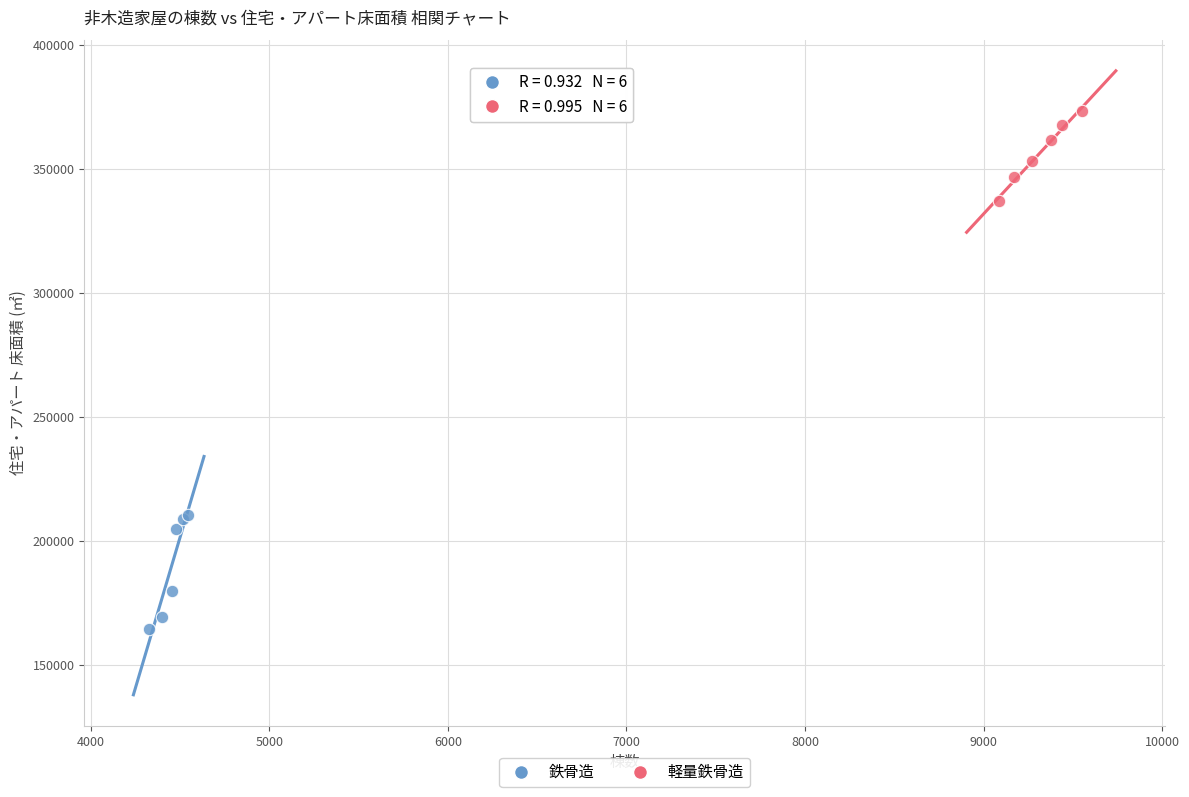

Which series has the widest spread of Y values?

鉄骨造